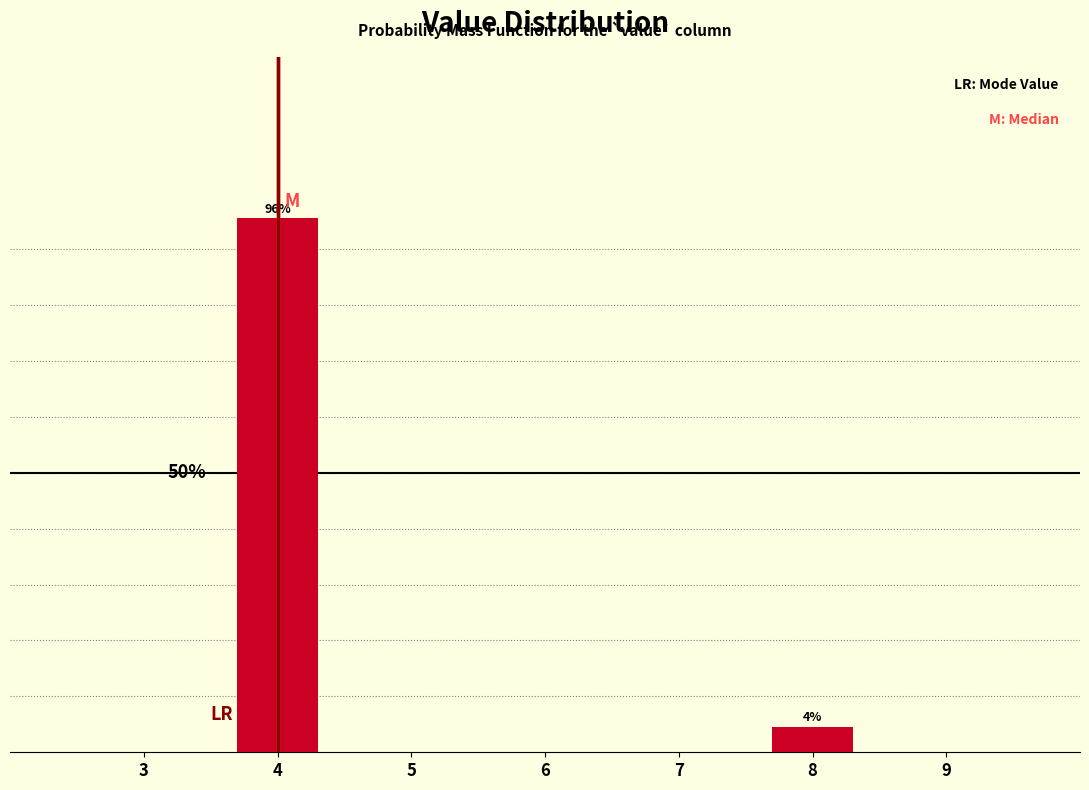

Does the chart contain any negative values?

No